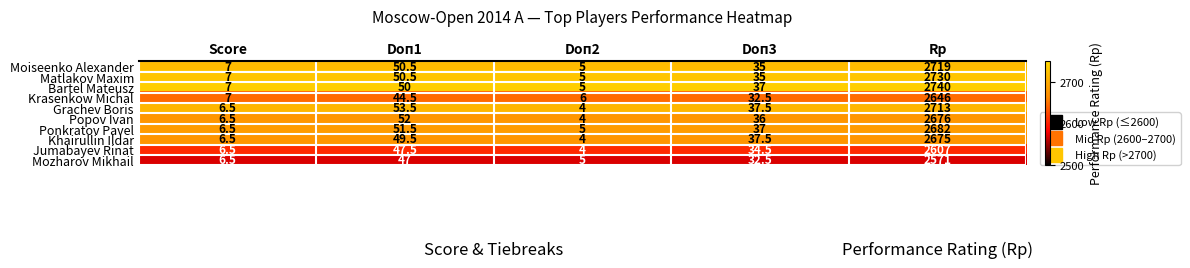

Which series has the largest range (max minus min)?

Bartel Mateusz